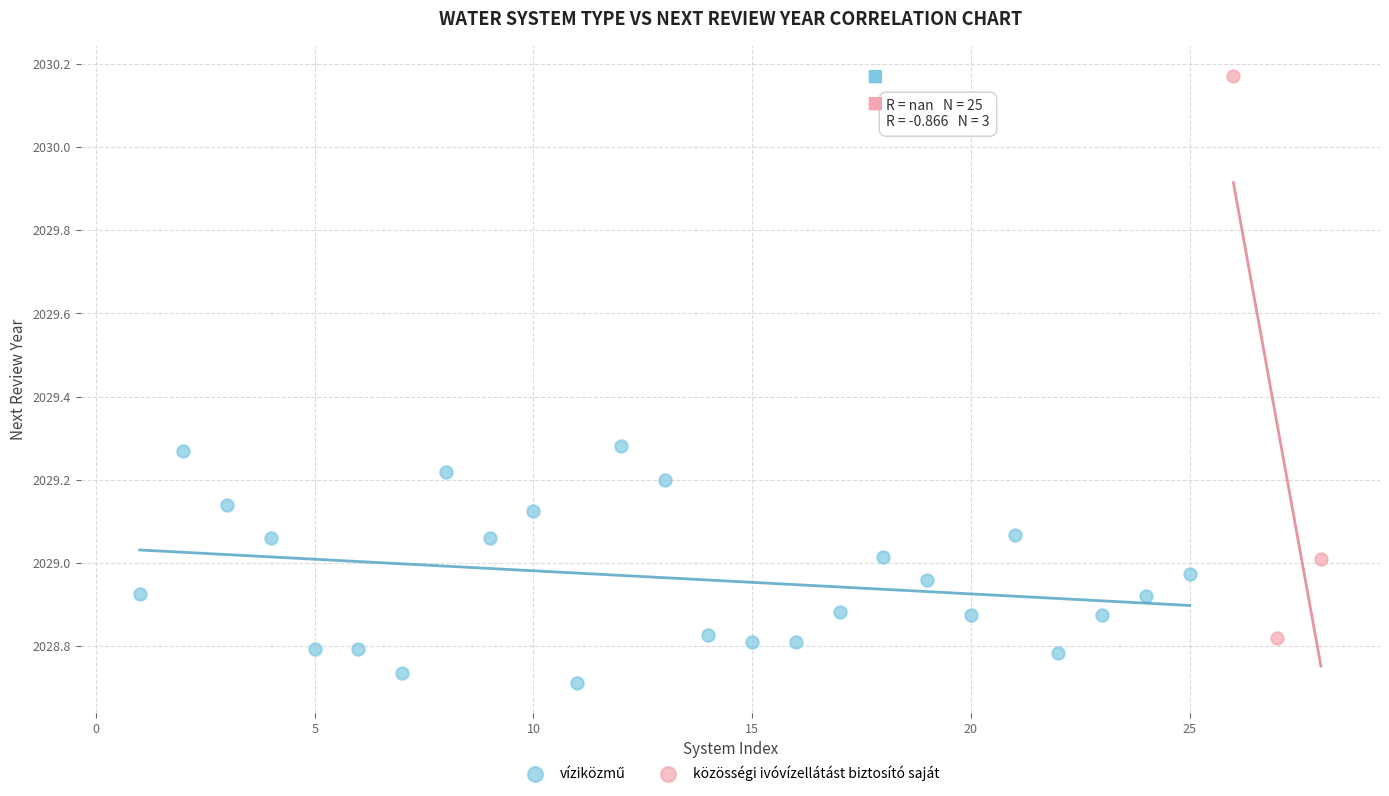

Which series has the widest spread of Y values?

közösségi ivóvízellátást biztosító saját